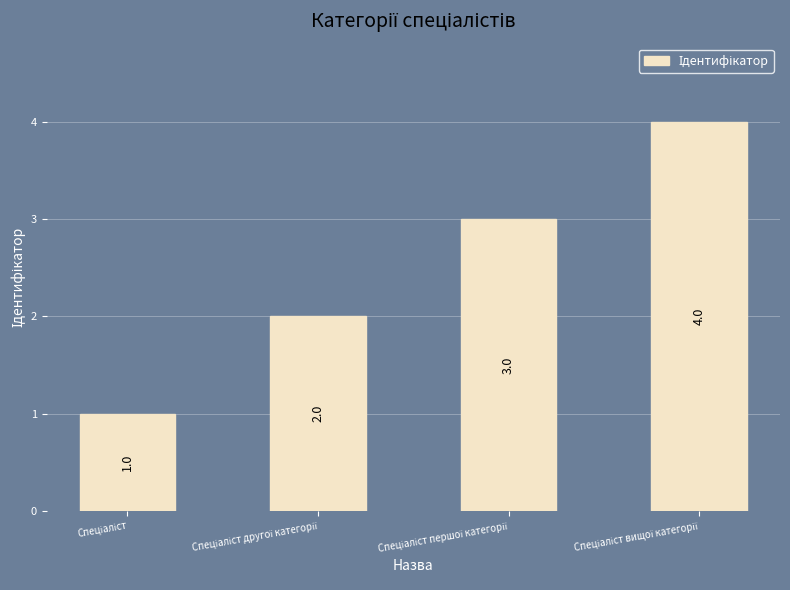

What is the difference between the maximum and minimum values?

3